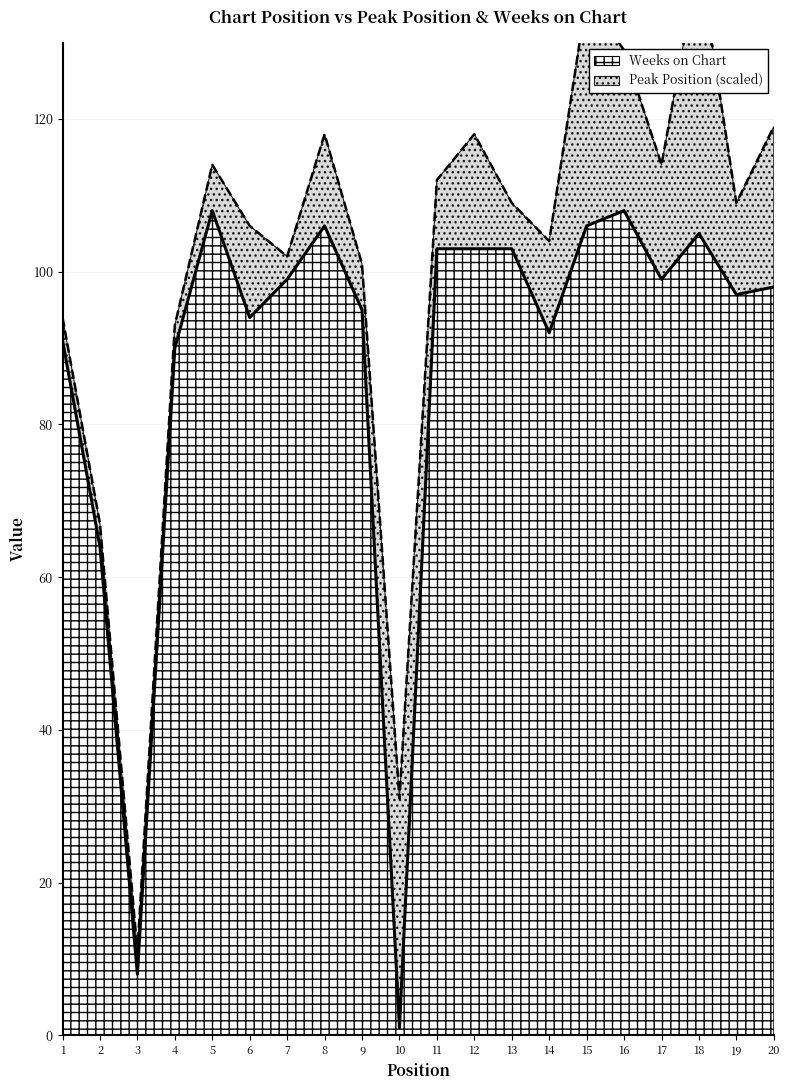

Rank the categories by value from lowest to highest.

10, 3, 2, 4, 1, 14, 6, 9, 19, 20, 7, 17, 11, 12, 13, 18, 8, 15, 5, 16